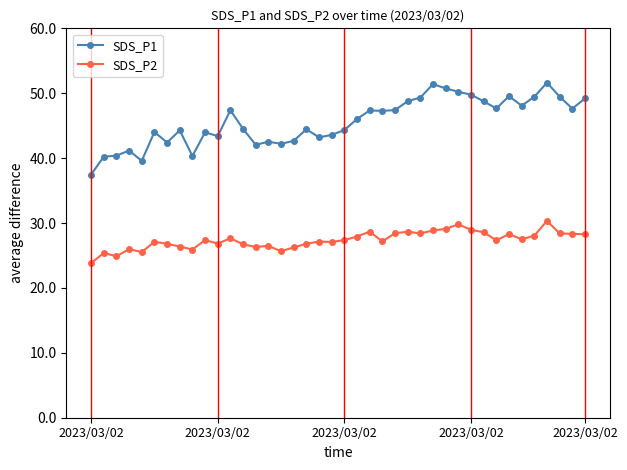

List the series in order of their peak value, highest first.

SDS_P1, SDS_P2